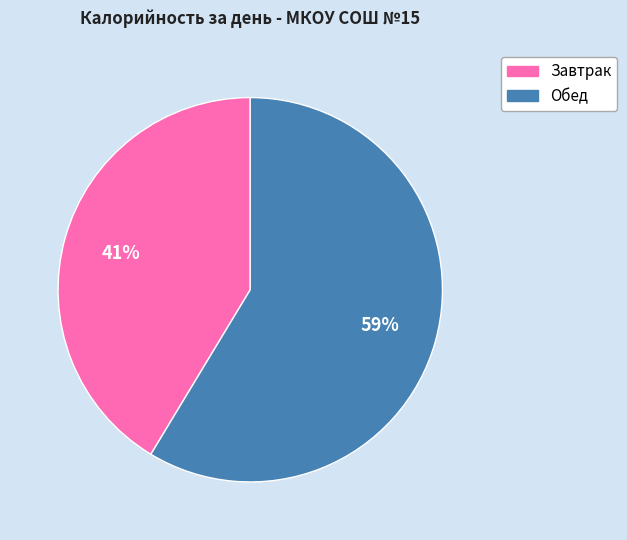

Which has a higher value, Обед or Завтрак?

Обед